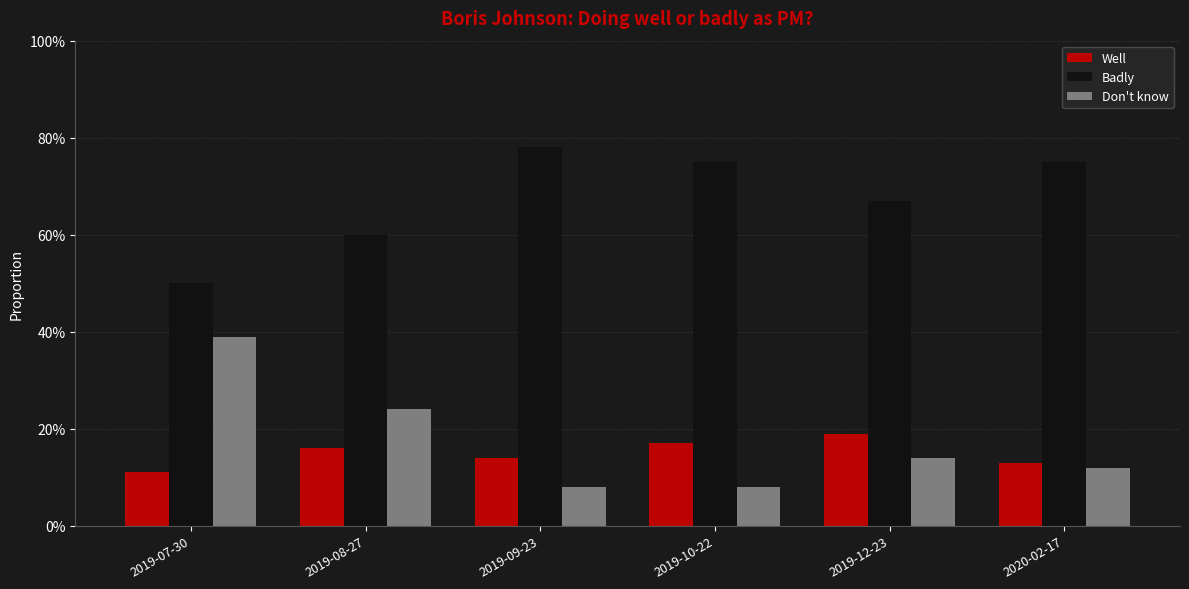

Reading left to right, what are all the values shown in this chart?

Well: 2019-07-30=0.1	2019-08-27=0.2	2019-09-23=0.1	2019-10-22=0.2	2019-12-23=0.2	2020-02-17=0.1
Badly: 2019-07-30=0.5	2019-08-27=0.6	2019-09-23=0.8	2019-10-22=0.8	2019-12-23=0.7	2020-02-17=0.8
Don't know: 2019-07-30=0.4	2019-08-27=0.2	2019-09-23=0.1	2019-10-22=0.1	2019-12-23=0.1	2020-02-17=0.1